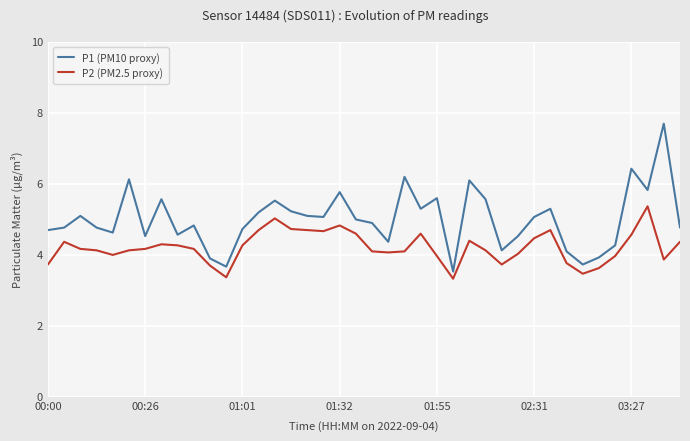

What is the difference between the maximum and minimum values in the P1 (PM10 proxy) series?

4.2